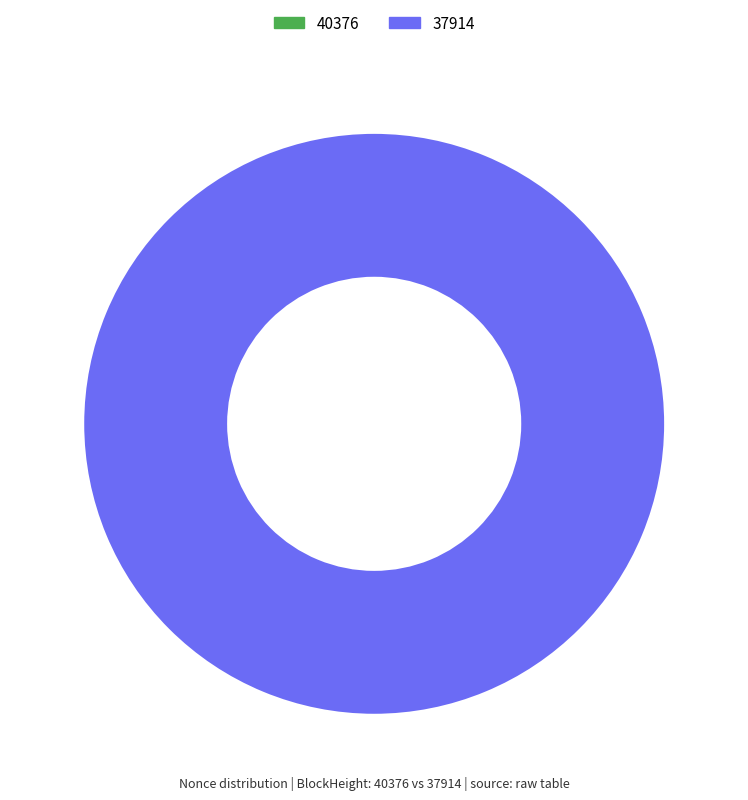

To the nearest percent, what is the average slice percentage?

50%